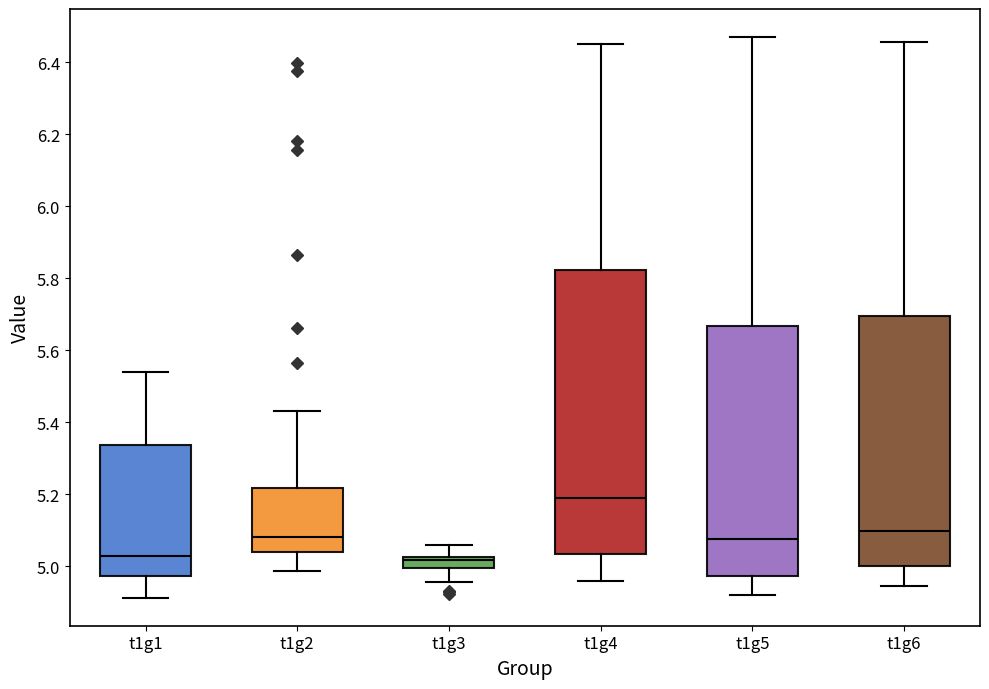

Where is the upper edge of the box for t1g5 on the y-axis? The values are not printed on the chart, so give them approximately, as read against the axis.

5.66